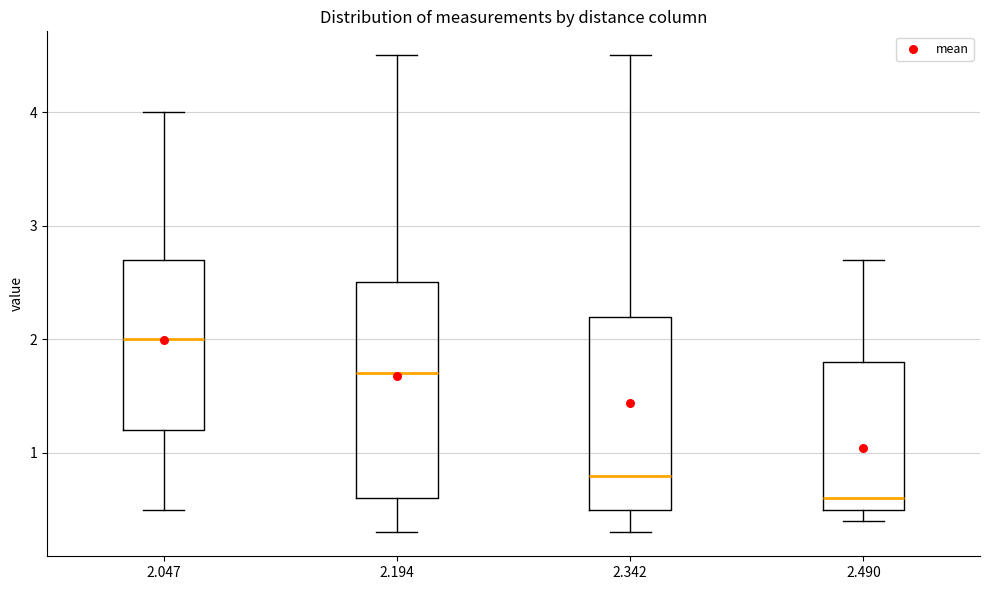

Where does the median line of the box at x = 2.194 sit on the y-axis? The values are not printed on the chart, so give them approximately, as read against the axis.

1.7